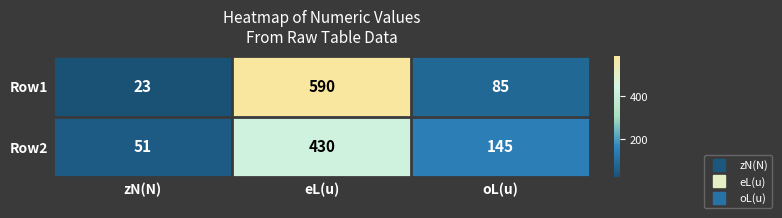

What is the minimum value for Row1?

23